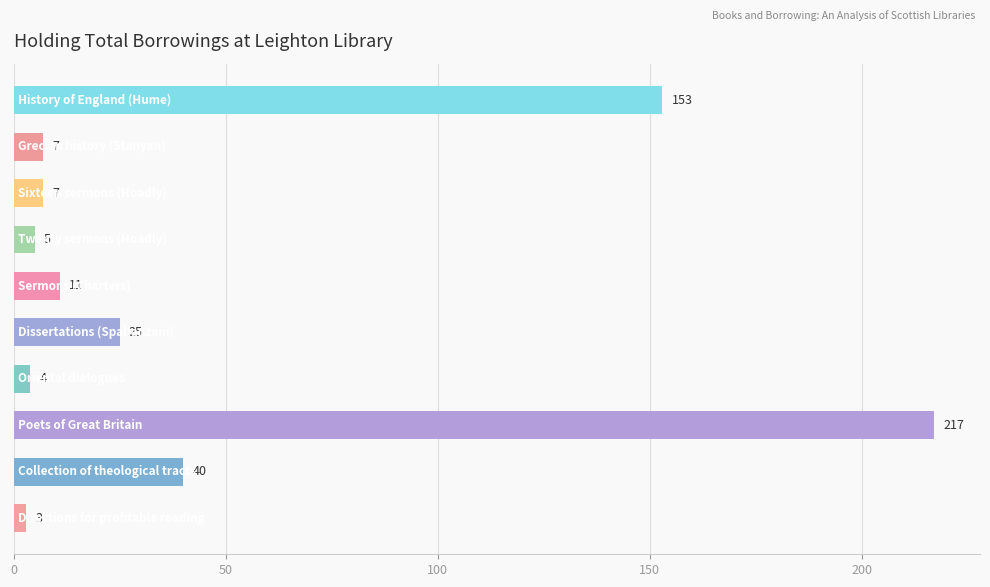

What is the difference between the maximum and minimum values?

214